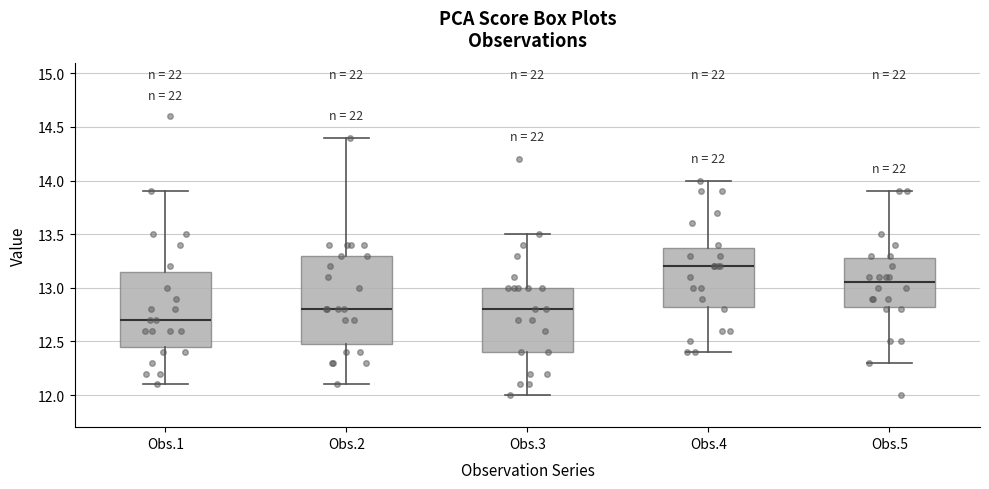

Reading left to right, transcribe this box plot: for each box, give where its median line is, the range the box spans, and where its two whiskers end, as read against the y-axis. The values are not printed on the chart, so give them approximately, as read against the axis.

Obs.1: median 12.70, box 12.45 to 13.15, whiskers 12.10 to 13.90
Obs.2: median 12.80, box 12.50 to 13.30, whiskers 12.10 to 14.40
Obs.3: median 12.80, box 12.40 to 13.00, whiskers 12.00 to 13.50
Obs.4: median 13.20, box 12.85 to 13.40, whiskers 12.40 to 14.00
Obs.5: median 13.05, box 12.85 to 13.30, whiskers 12.30 to 13.90